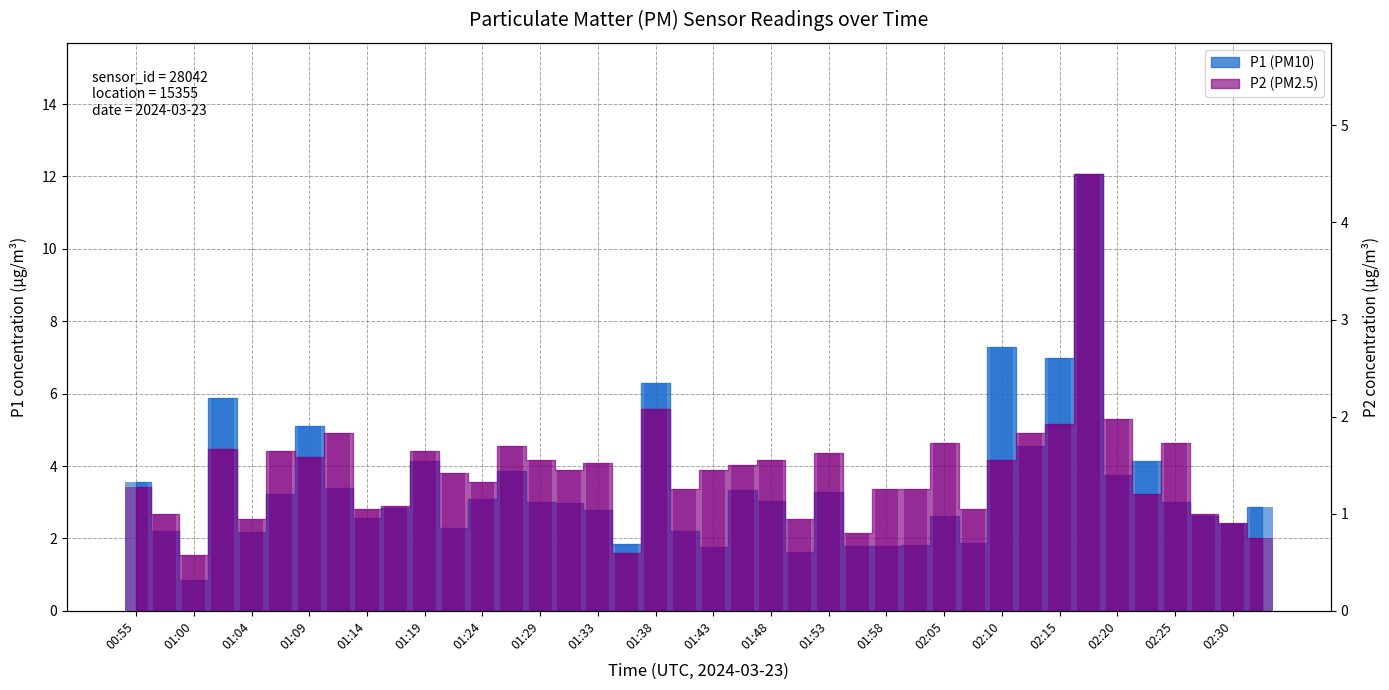

The value of P2 (PM2.5) at 02:30 is 0.9. True or false?

True